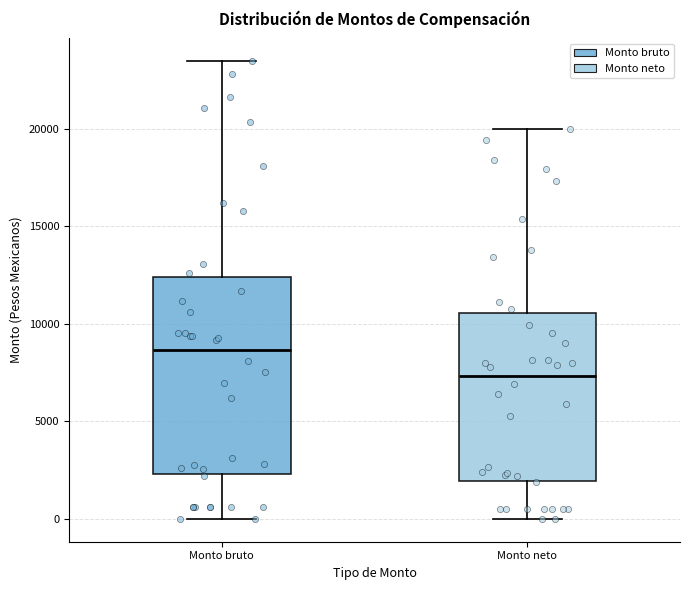

Which box is the tallest, from its lower edge to its upper edge?

Monto bruto